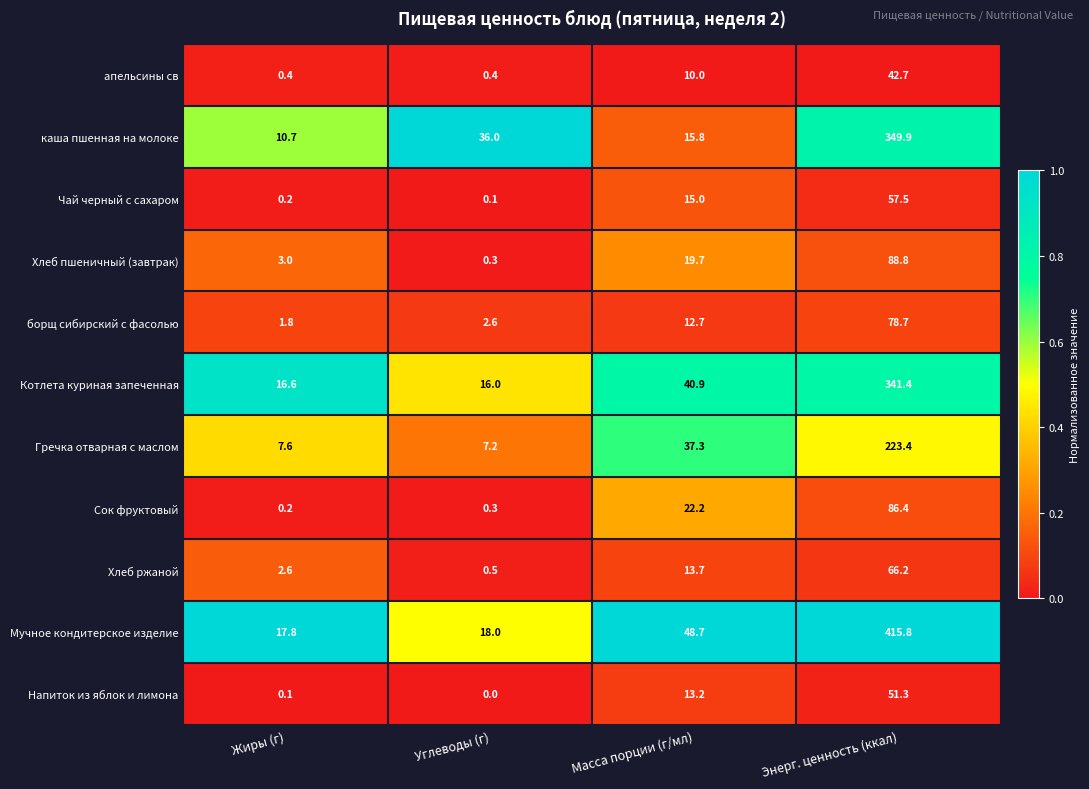

Which series has the widest spread of values?

Мучное кондитерское изделие